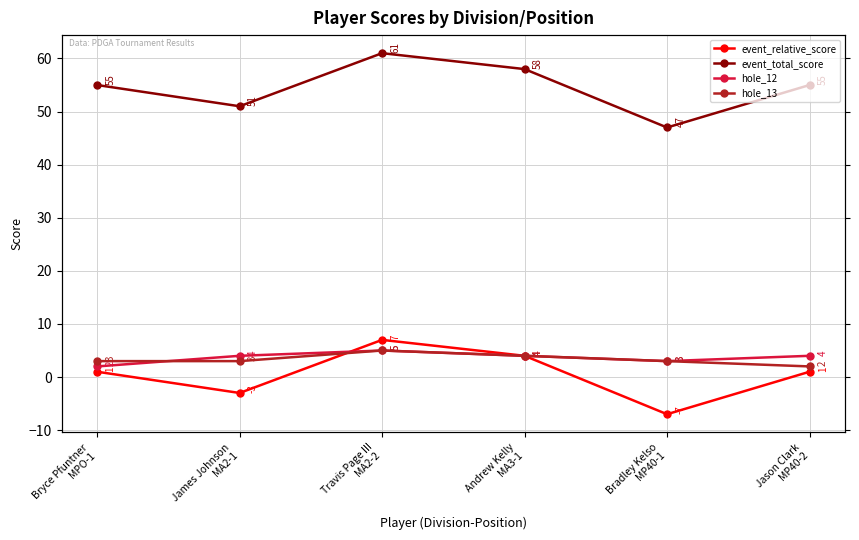

At which label does event_relative_score reach its minimum?

Bradley Kelso
MP40-1